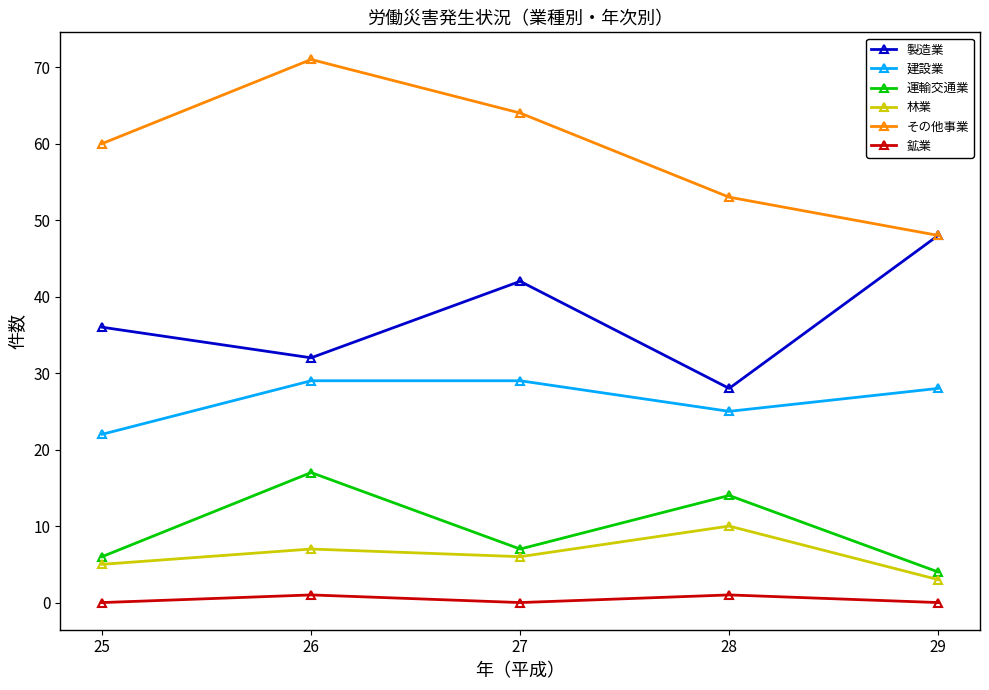

What is the average value of the その他事業 series?

59